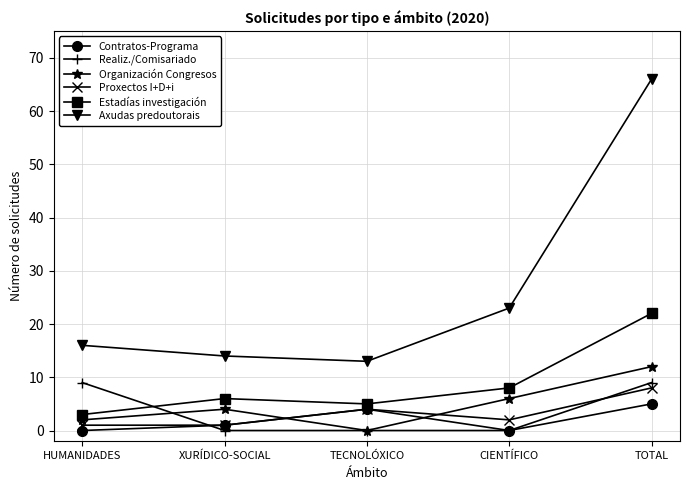

At how many categories does at least one series exceed 32?

1